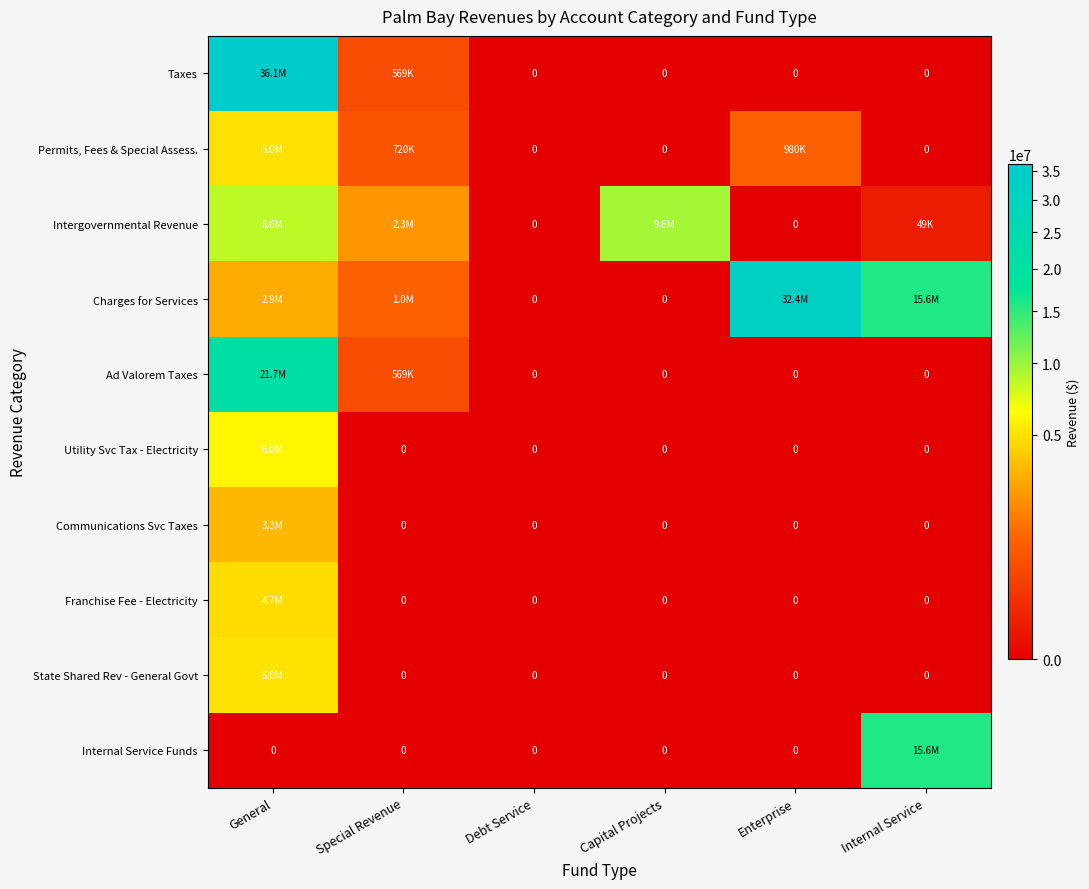

At which category is the sum across all series the highest?

General